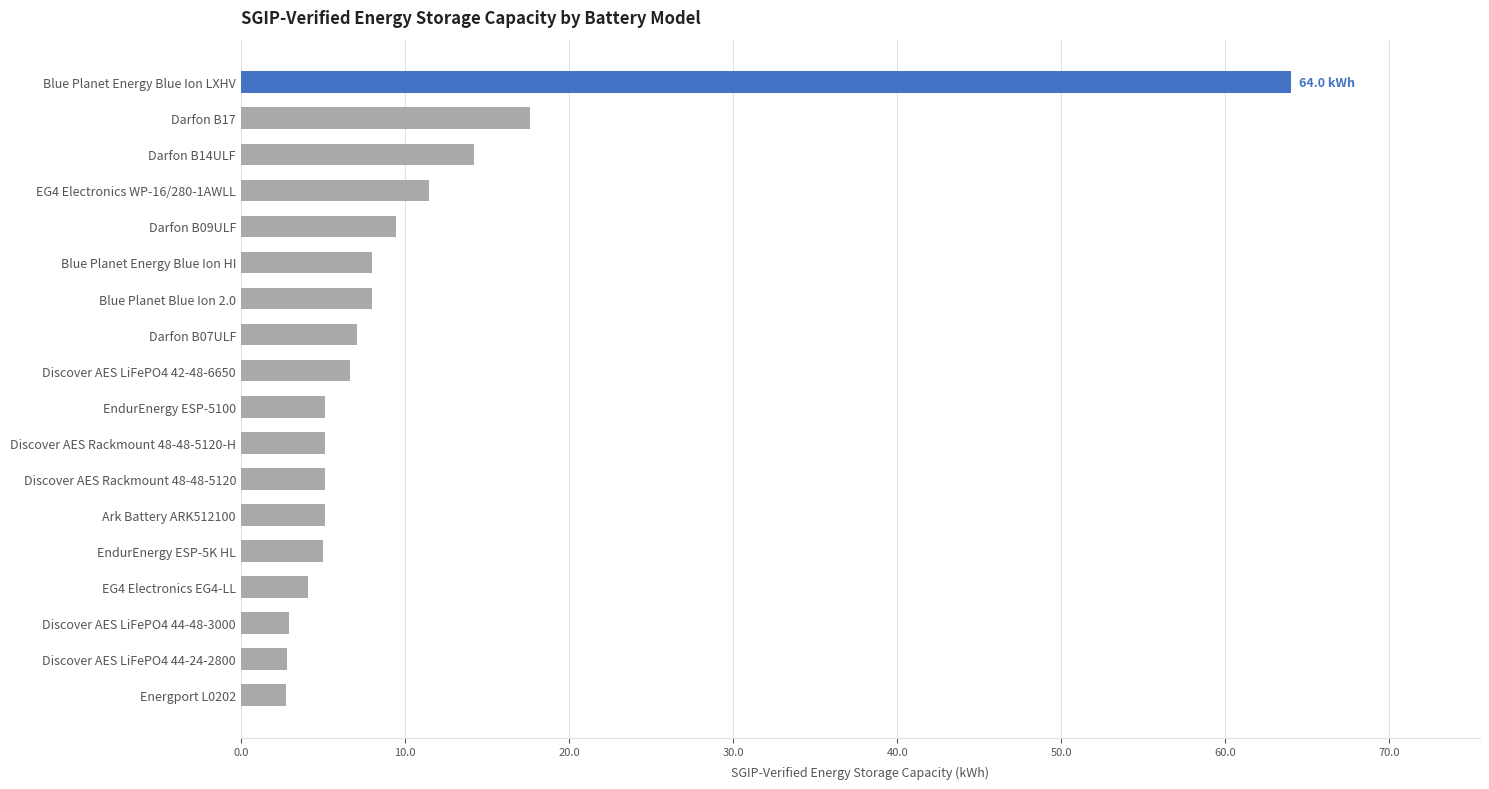

How many distinct data groups are displayed?

1